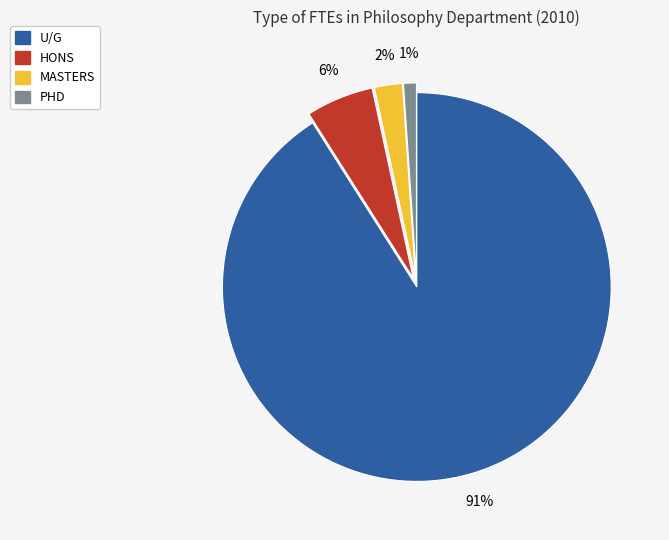

How many slices are in this pie chart?

4